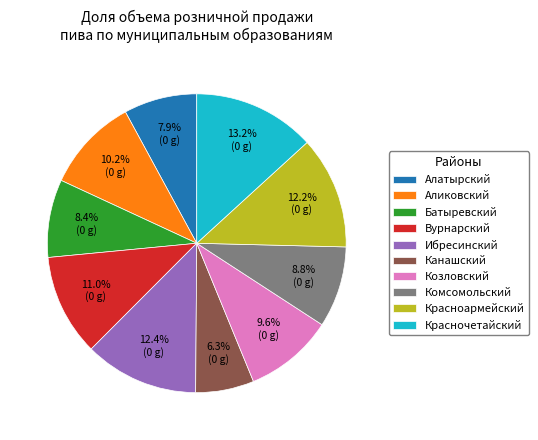

What is the largest slice in the pie chart?

Красночетайский